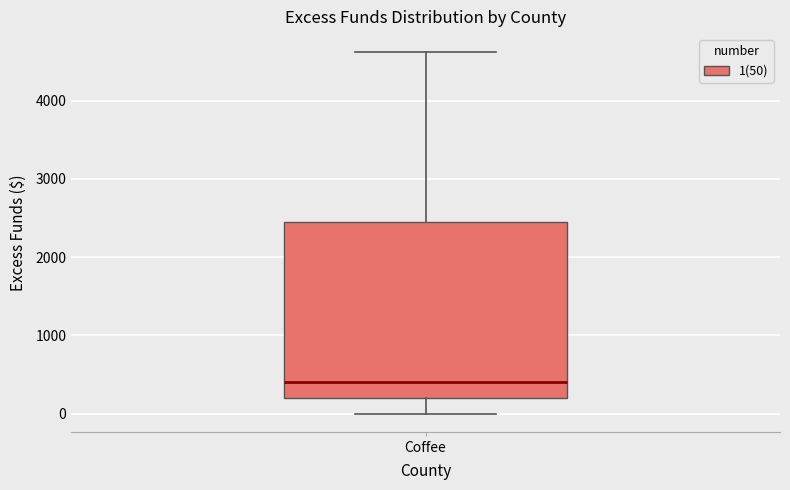

Transcribe this box plot: give where the median line is, the range the box spans, and where the two whiskers end, as read against the y-axis. The values are not printed on the chart, so give them approximately, as read against the axis.

median 400, box 200 to 2500, whiskers 0 to 4600